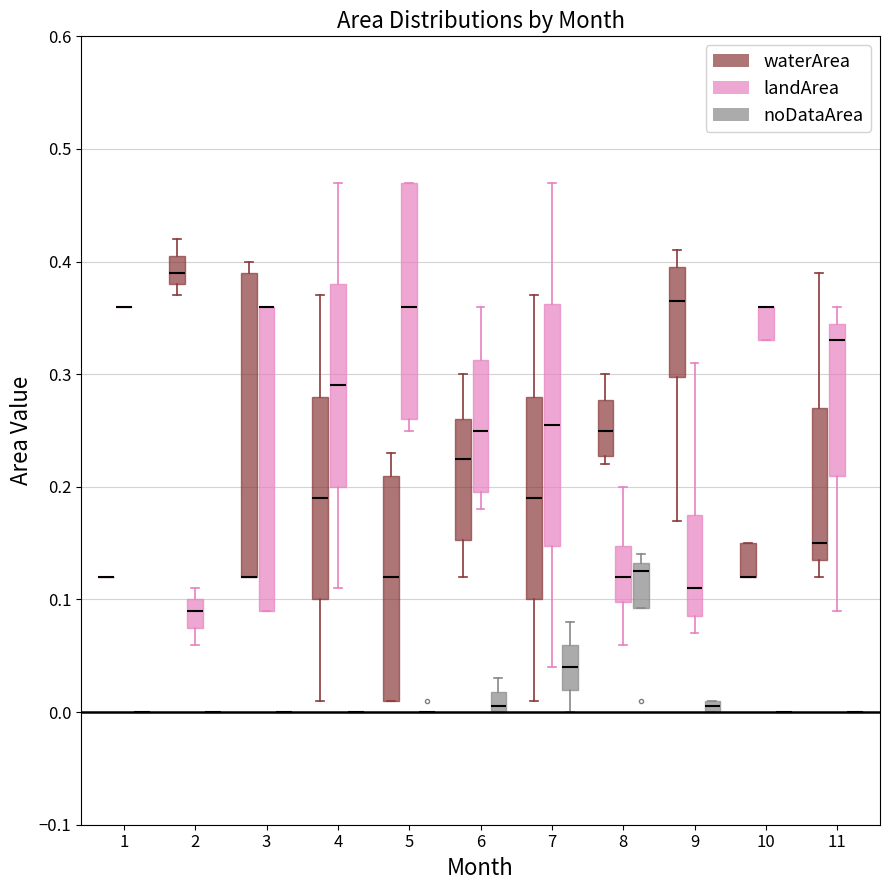

Where is the upper edge of the box for 10 (waterArea) on the y-axis? The values are not printed on the chart, so give them approximately, as read against the axis.

0.15